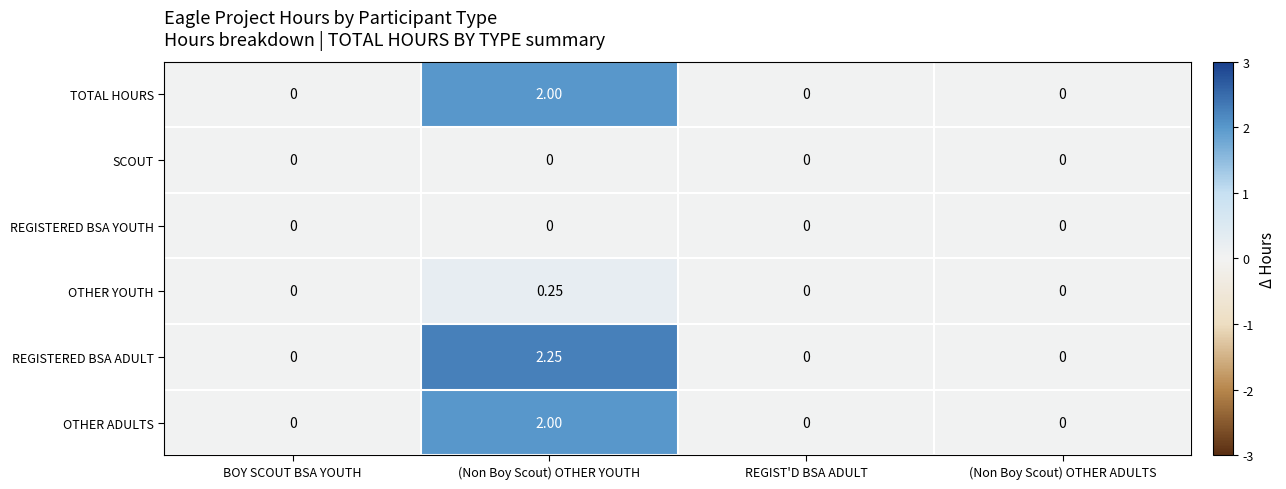

At which category is the sum across all series the highest?

(Non Boy Scout) OTHER YOUTH